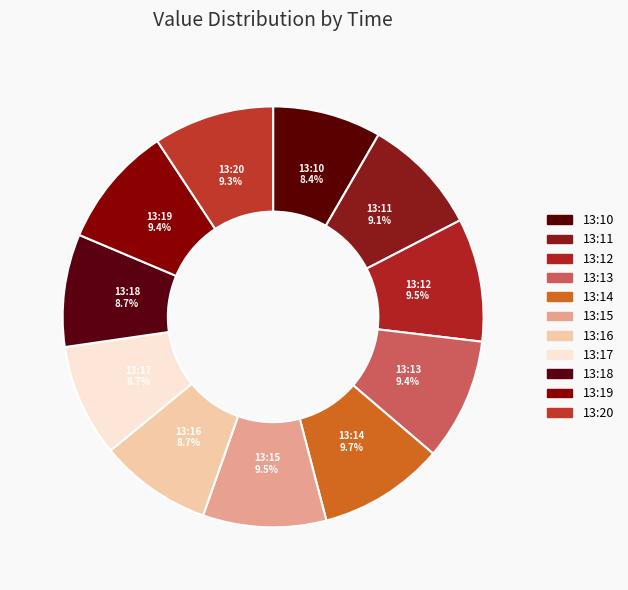

What percentage is the 13:14 slice, to the nearest percent?

10%